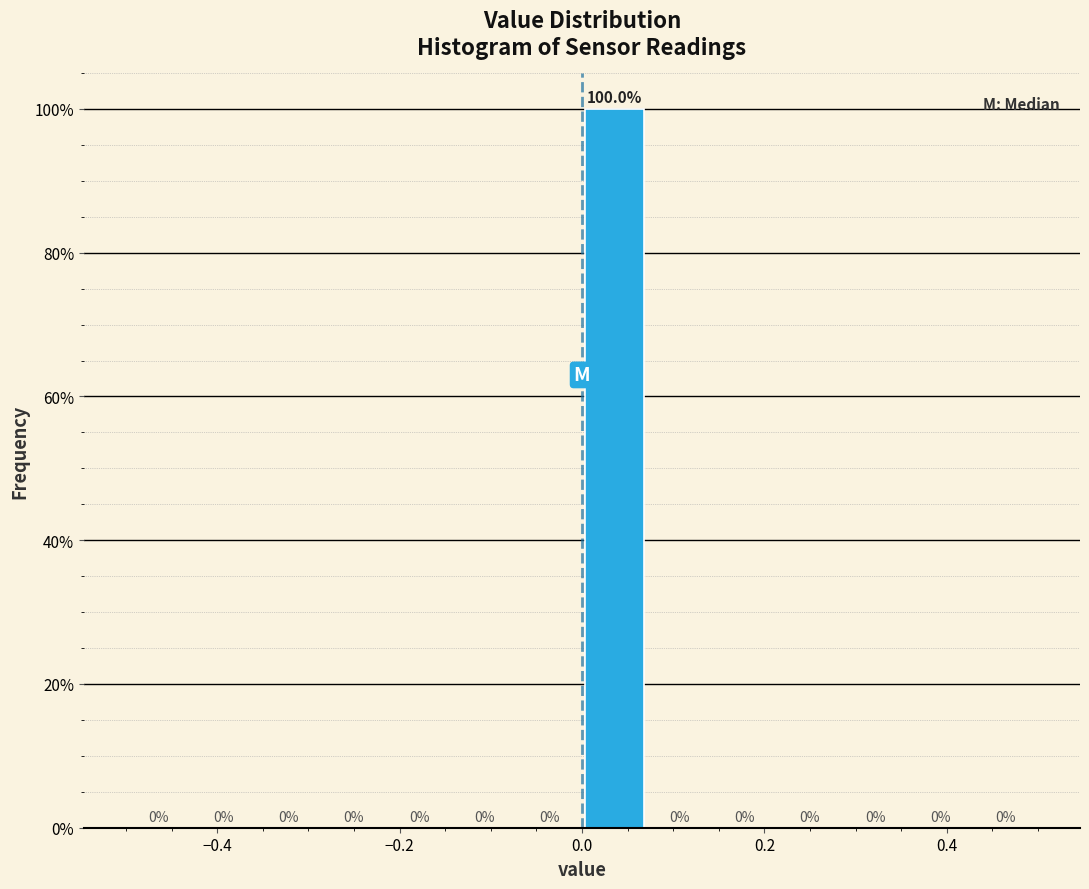

Around what value on the x-axis is the tallest bar? Give the approximate position of its centre, as read against the axis.

0.04